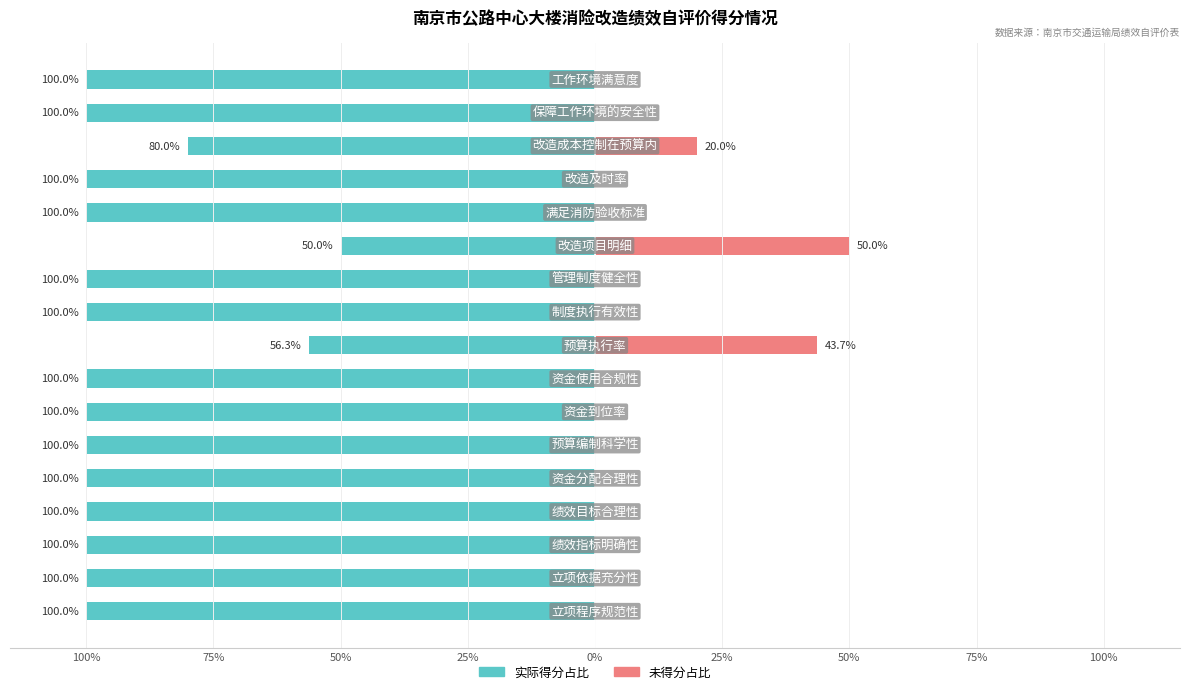

What is the average value of the 实际得分占比 series?

-93.3